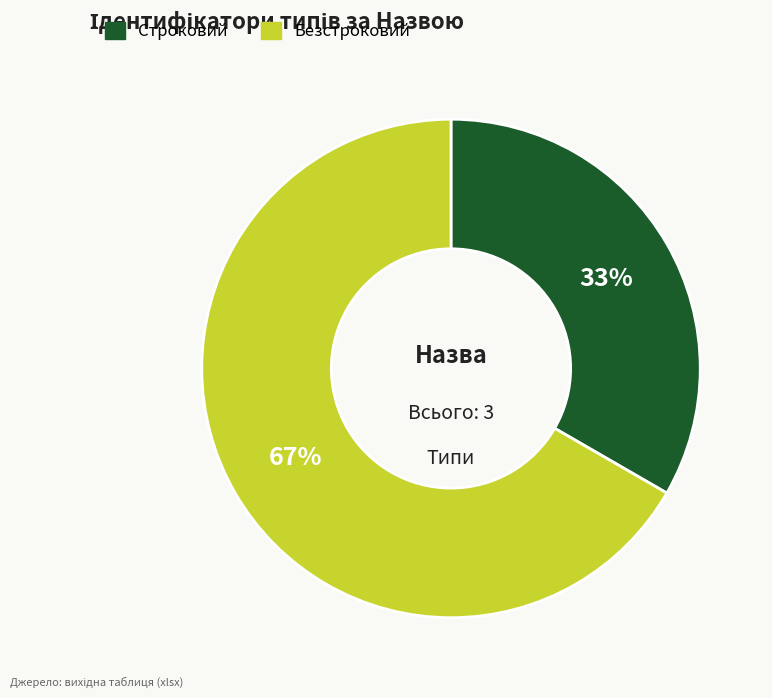

What is the ratio of the value at Строковий to the value at Безстроковий?

0.5